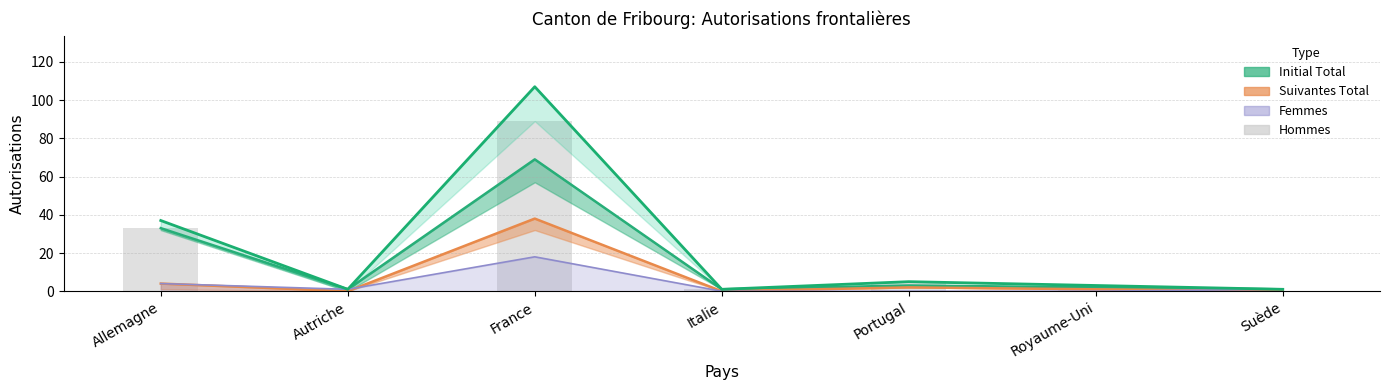

Are the bars horizontal?

No